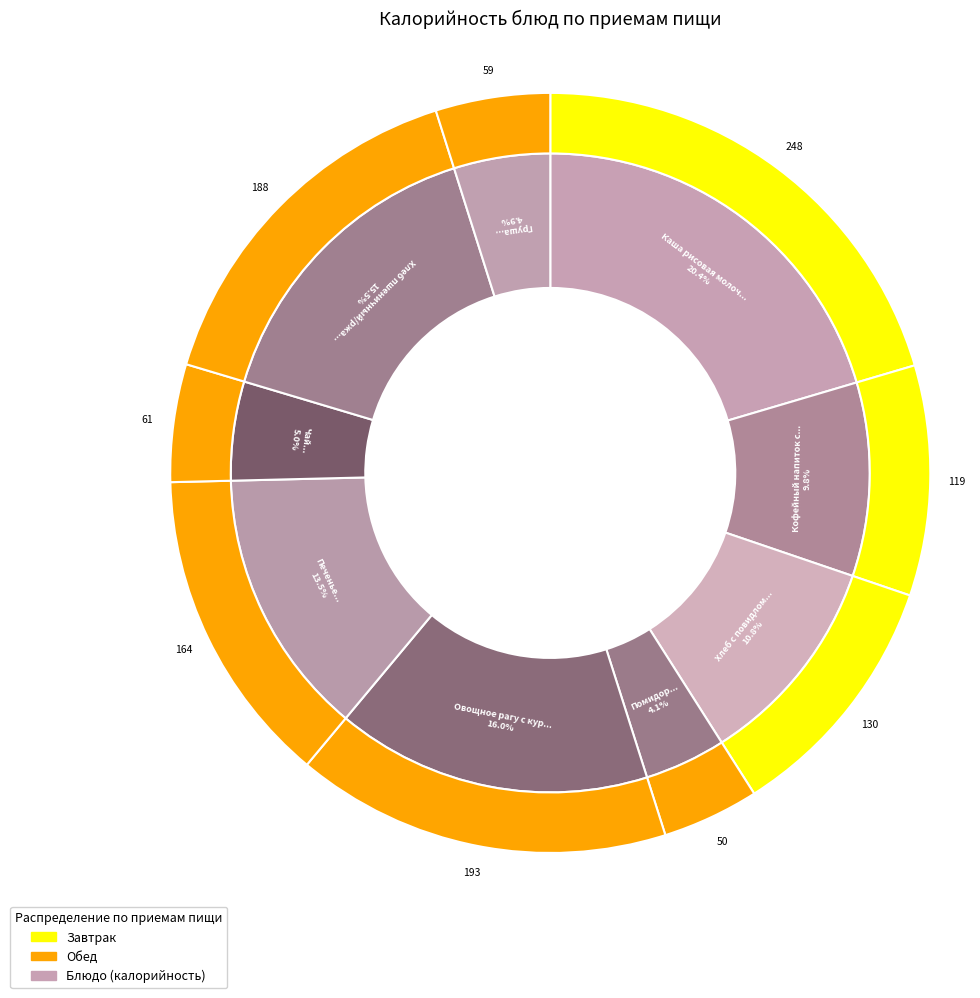

What percentage do Груша and Хлеб пшеничный/ржаной together represent?

20.4%